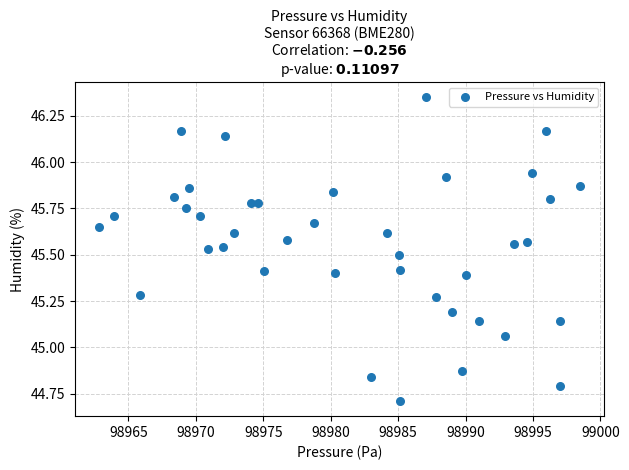

What is the range of Y values (max minus min)?

1.6